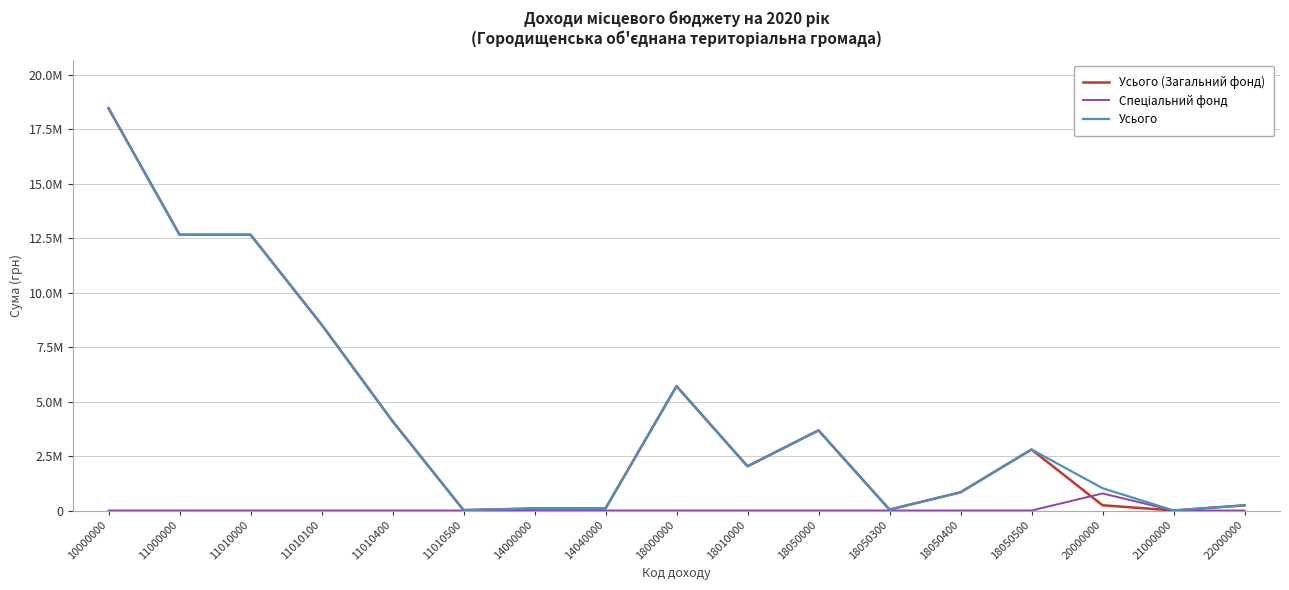

Does the chart have visible grid lines?

Yes